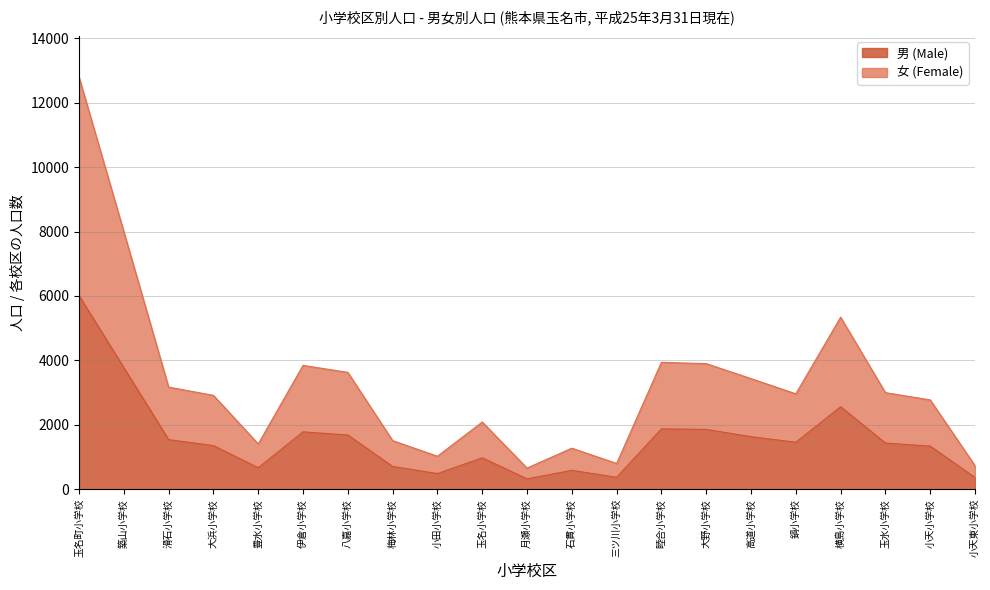

Reading left to right, extract all data points from this chart.

男 (Male): 6009	3774	1538	1354	667	1781	1683	706	486	974	321	586	369	1874	1857	1631	1458	2559	1434	1338	363
女 (Female): 12796	7996	3170	2914	1407	3844	3628	1509	1024	2086	656	1274	799	3940	3899	3435	2962	5341	2998	2773	731